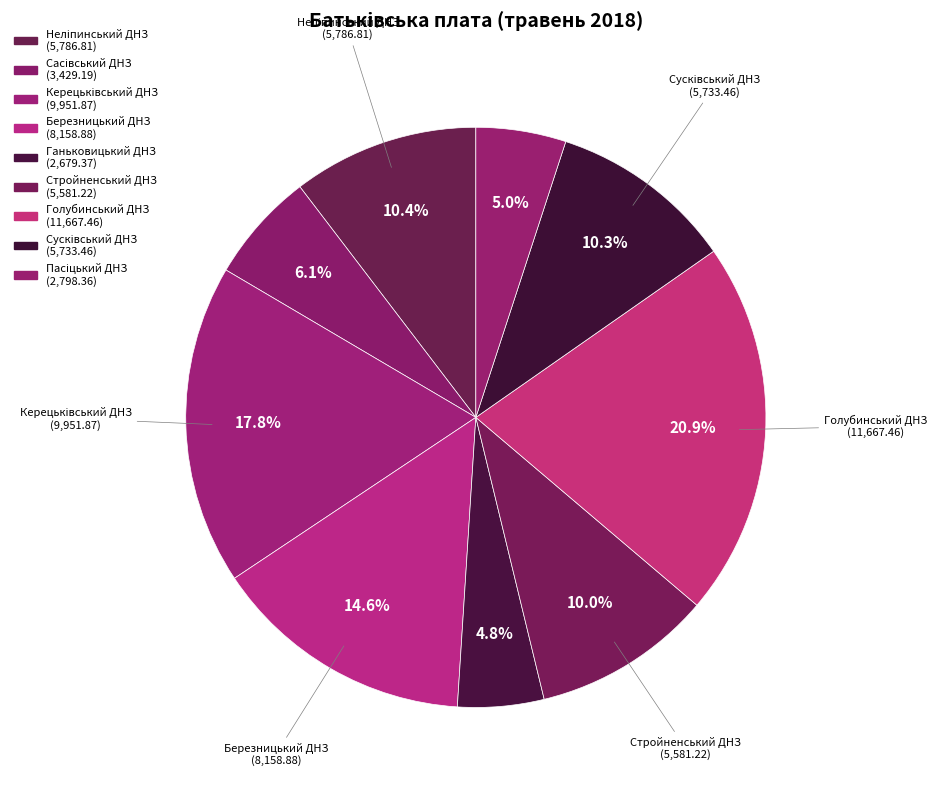

Rank the categories by value from highest to lowest.

Голубинський ДНЗ, Керецьківський ДНЗ, Березницький ДНЗ, Неліпинський ДНЗ, Сусківський ДНЗ, Стройненський ДНЗ, Сасівський ДНЗ, Пасіцький ДНЗ, Ганьковицький ДНЗ